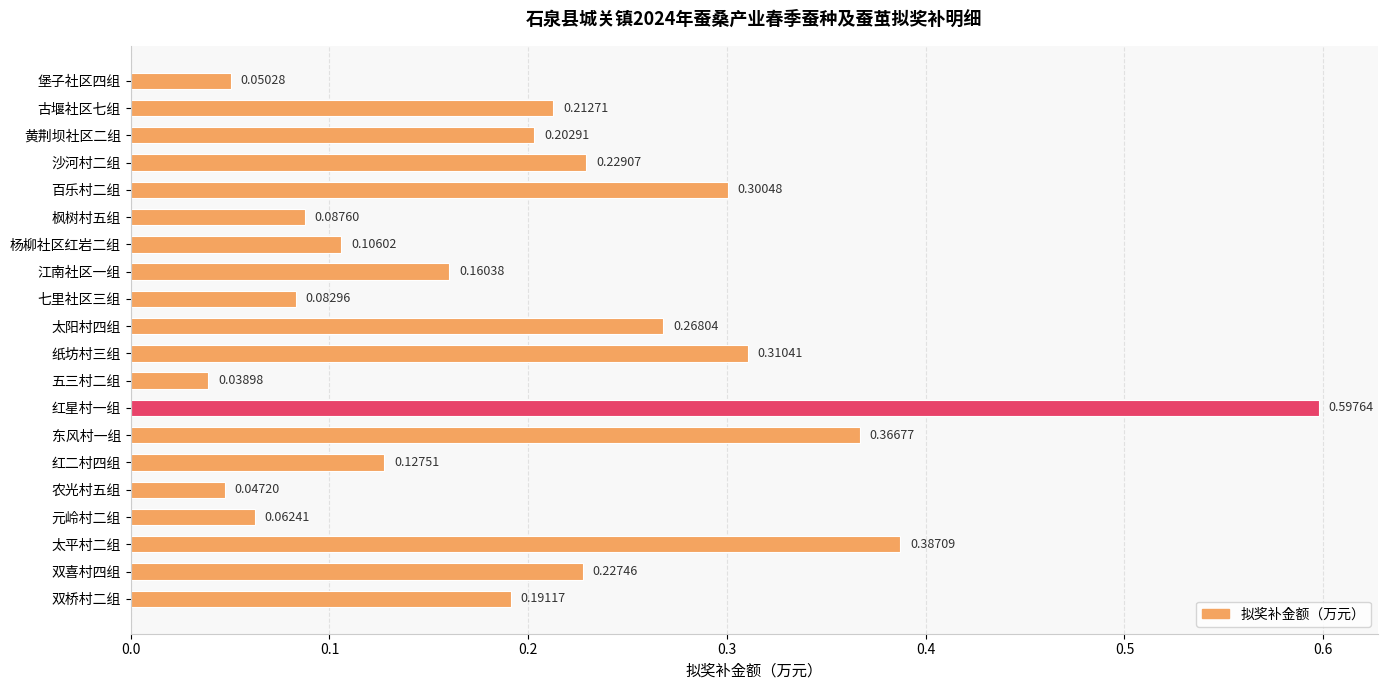

What is the sum of all values?

4.1